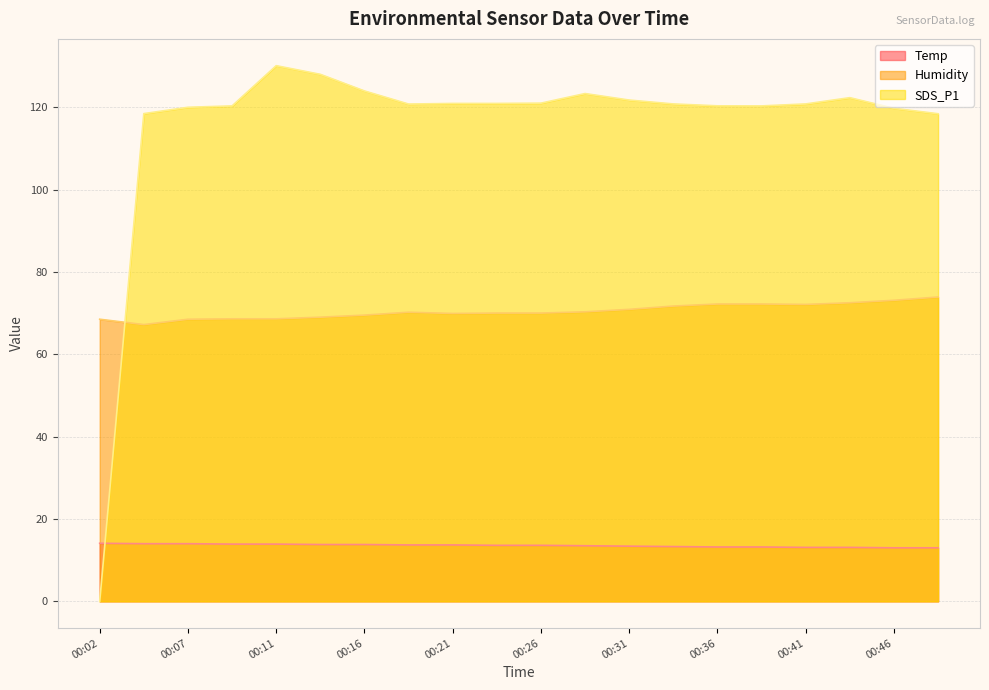

Reading right to left, transcribe all the data shown in this chart.

Temp: 13.0	13.0	13.1	13.1	13.2	13.2	13.3	13.4	13.5	13.6	13.6	13.7	13.7	13.8	13.8	13.9	13.9	14.0	14.0	14.1
Humidity: 73.9	73.1	72.5	72.1	72.2	72.2	71.7	70.9	70.3	70.0	70.0	69.9	70.2	69.5	69.0	68.6	68.6	68.5	67.2	68.5
SDS_P1: 118.4	119.7	122.3	120.8	120.3	120.3	120.8	121.7	123.3	121.0	120.9	120.9	120.8	123.9	128.0	130.1	120.3	120.0	118.4	0.0